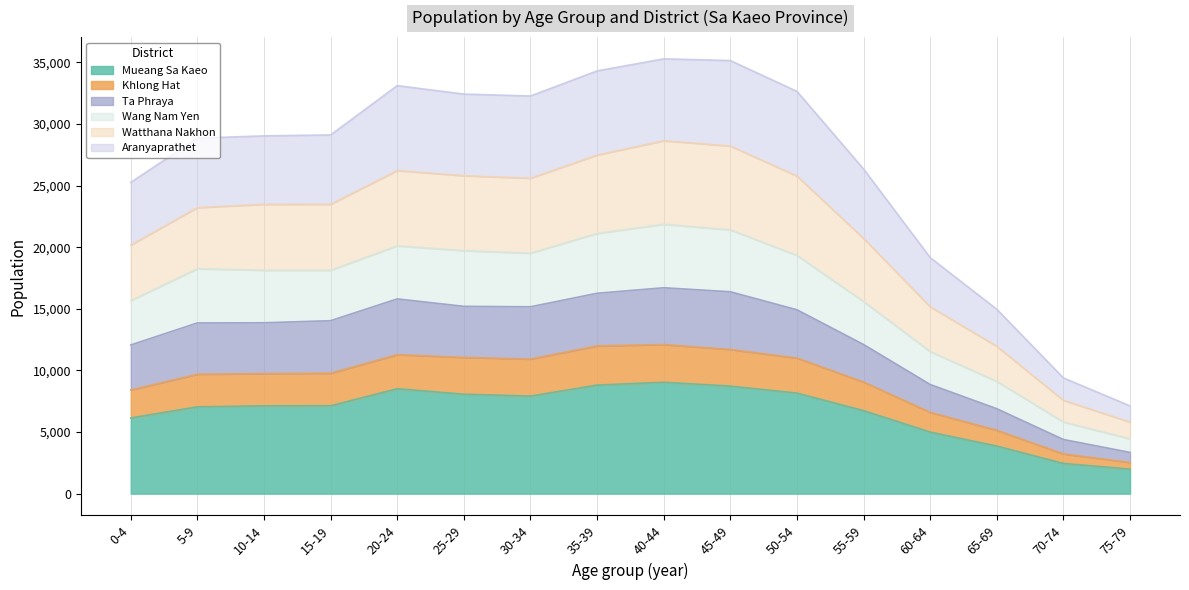

What is the total value across all series at 10-14?

29039